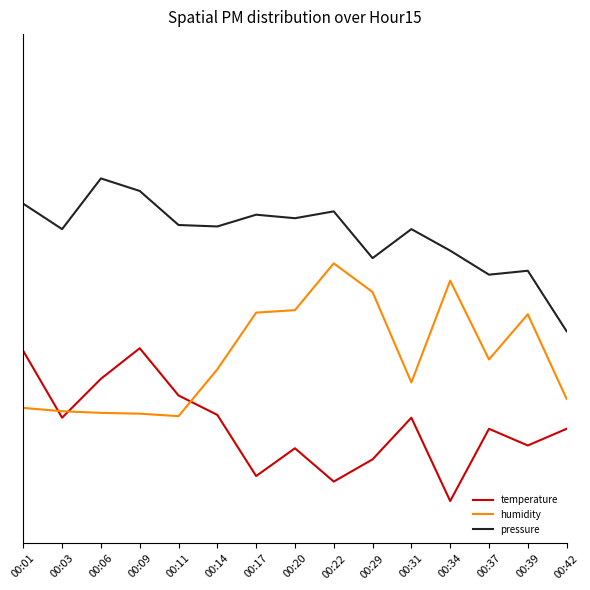

True or false: humidity has more than 1 points higher than both neighbors.

True